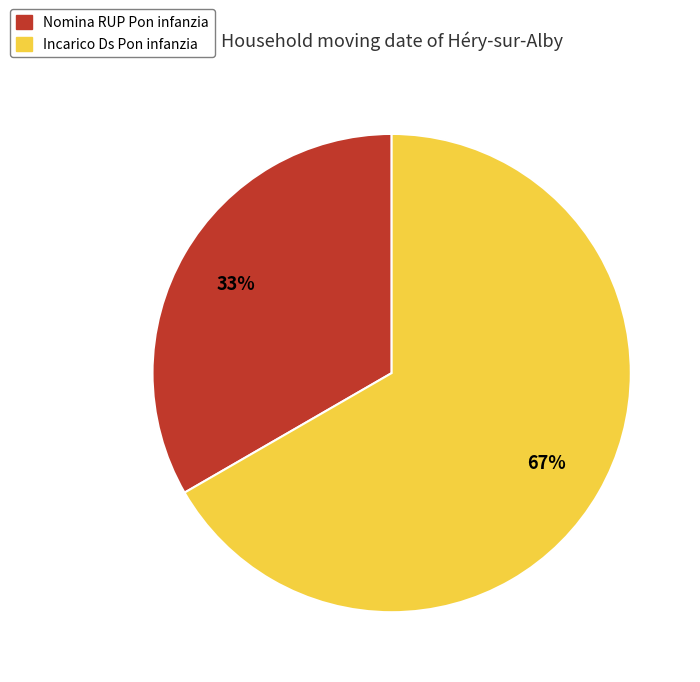

Do Nomina RUP Pon infanzia and Incarico Ds Pon infanzia together represent more than half of the pie?

Yes